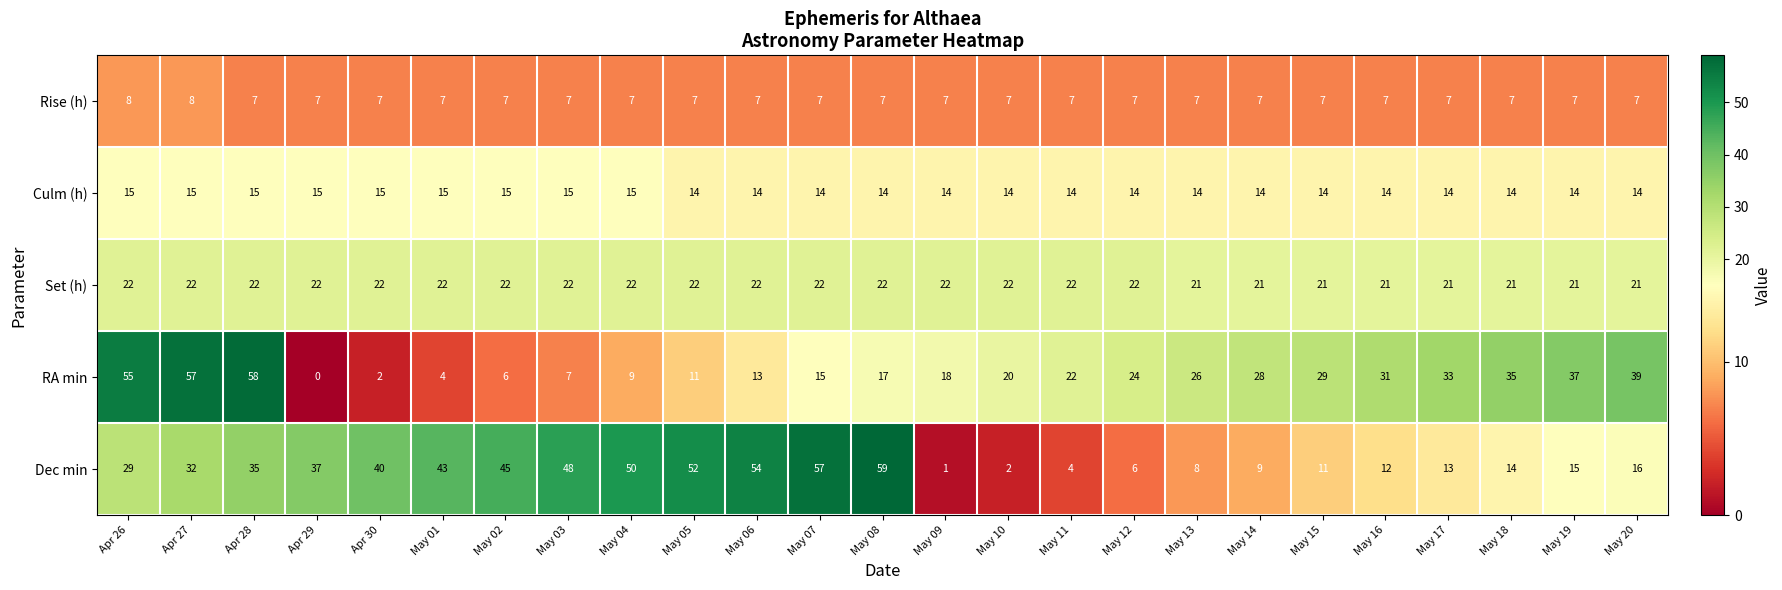

What is the highest value of the RA min series?

58